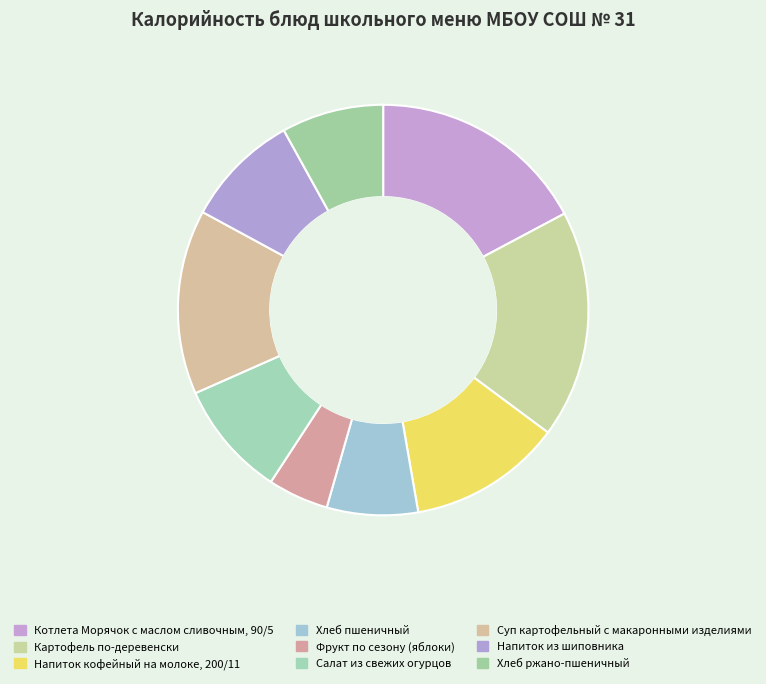

True or false: Напиток кофейный на молоке, 200/11 accounts for 12% of the total.

True